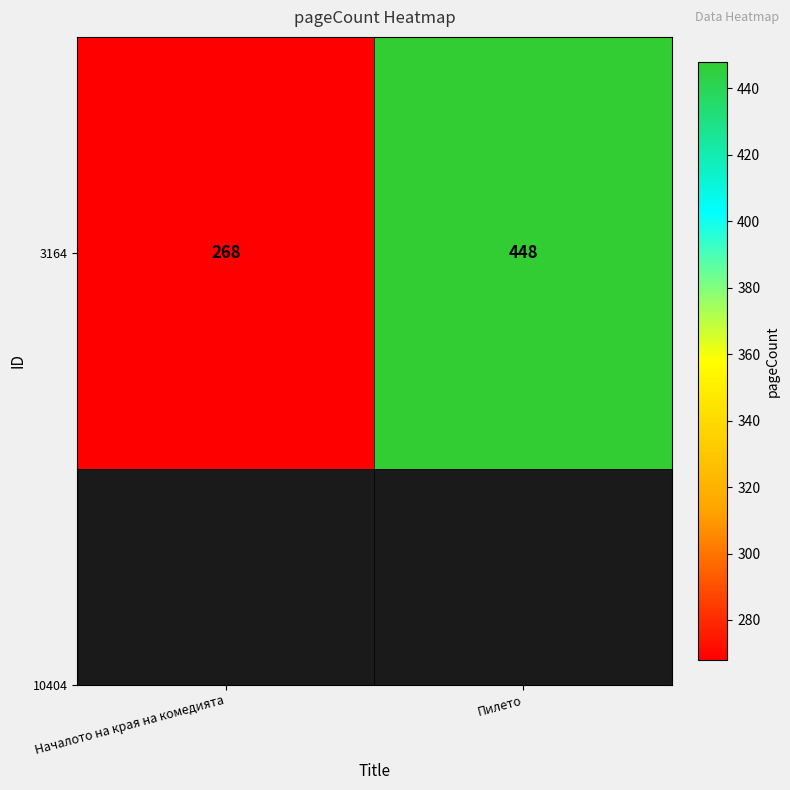

Which has a higher value, Пилето or Началото на края на комедията?

Пилето